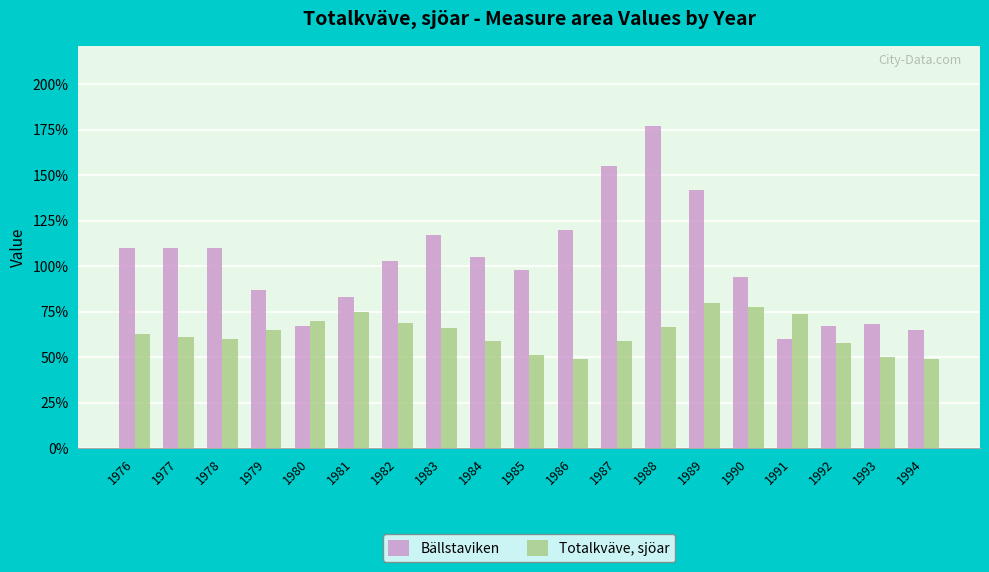

Rank the series by their average value, from highest to lowest.

Bällstaviken, Totalkväve, sjöar